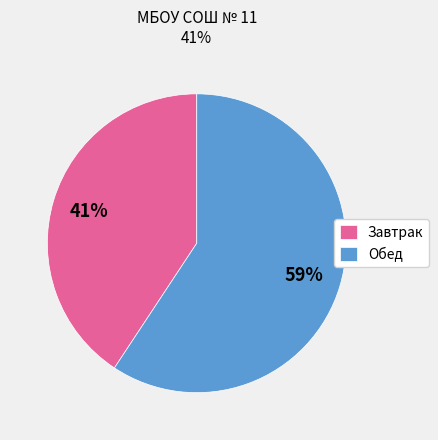

Which category has the smallest portion of the pie?

Завтрак